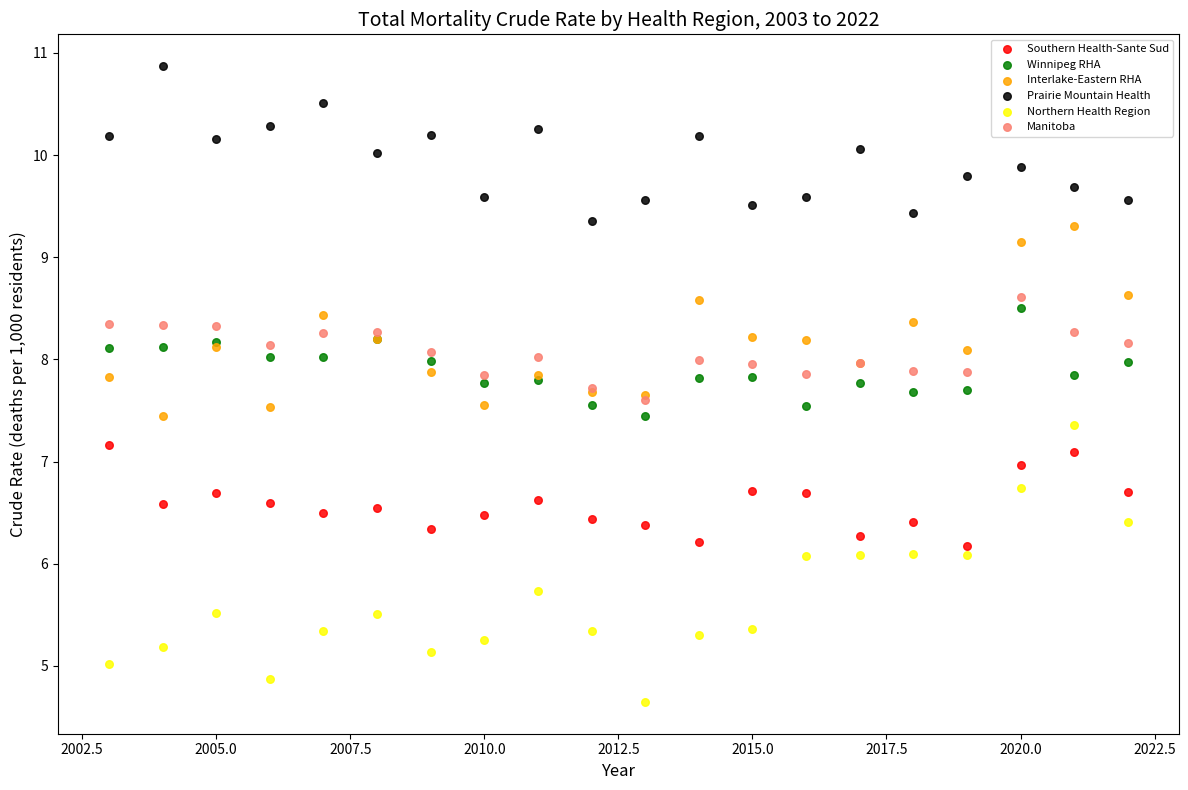

Which series reaches the minimum Y coordinate?

Northern Health Region